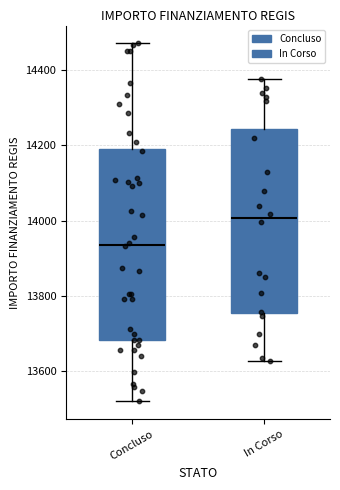

Reading left to right, read every box against the y-axis: the position of its median line, the range the box covers, and the ends of its whiskers. The values are not printed on the chart, so give them approximately, as read against the axis.

Concluso: median 13940, box 13680 to 14200, whiskers 13520 to 14460
In Corso: median 14000, box 13760 to 14240, whiskers 13620 to 14380